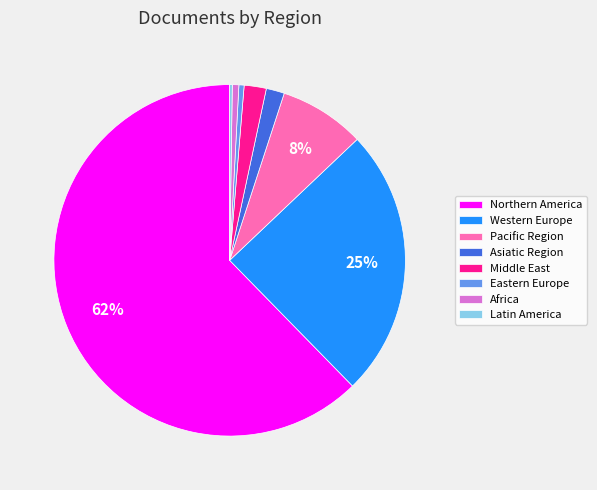

To the nearest percent, what percentage of the pie is Northern America?

62%